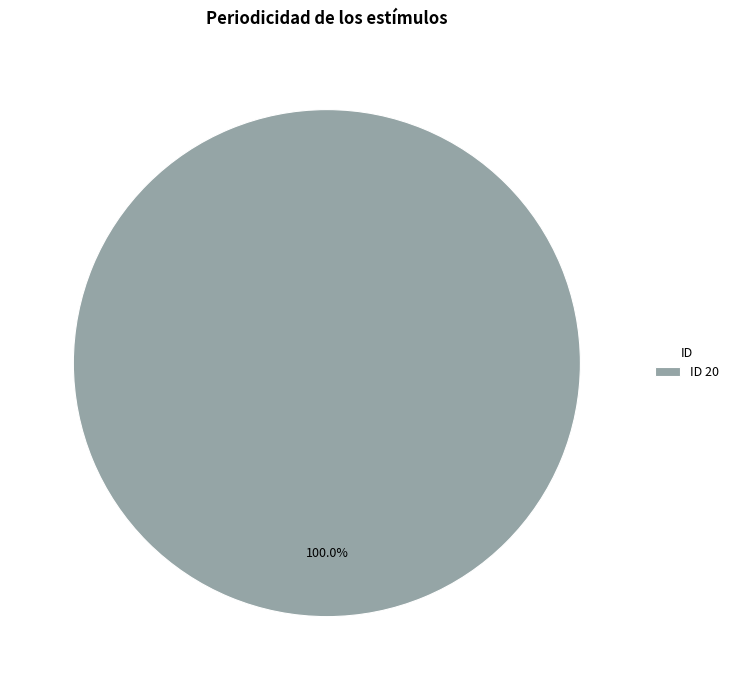

Which slice represents more than half of the pie?

ID 20